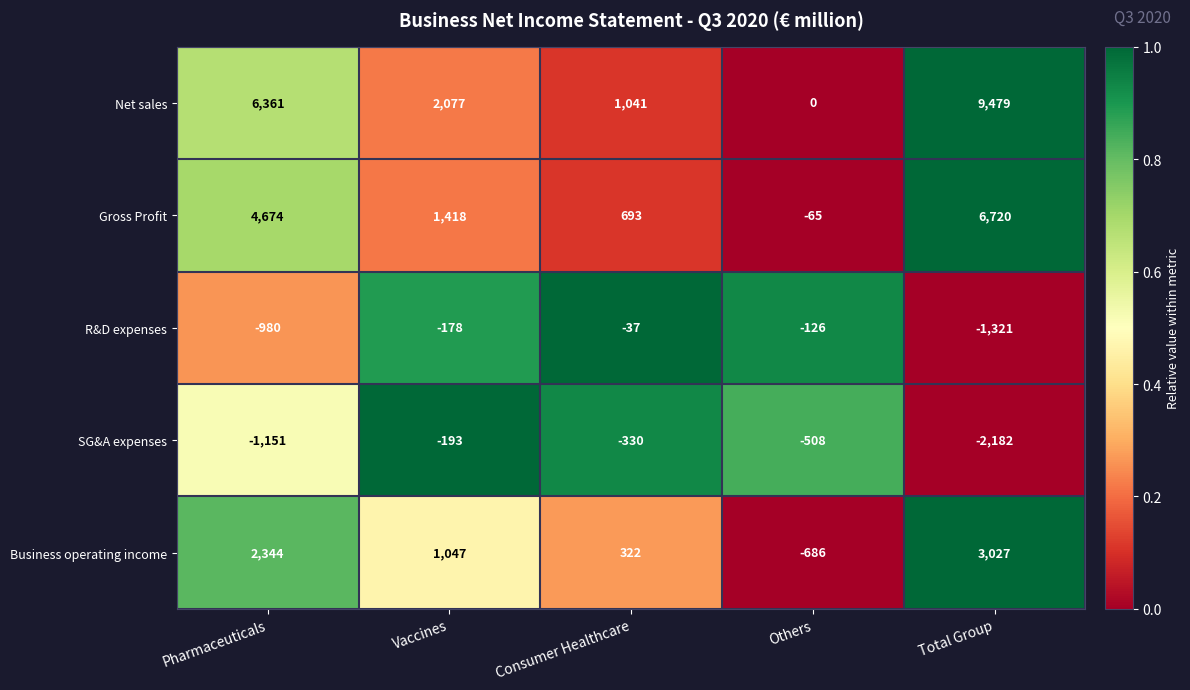

Is it true that Gross Profit equals 1196 at Consumer Healthcare?

False